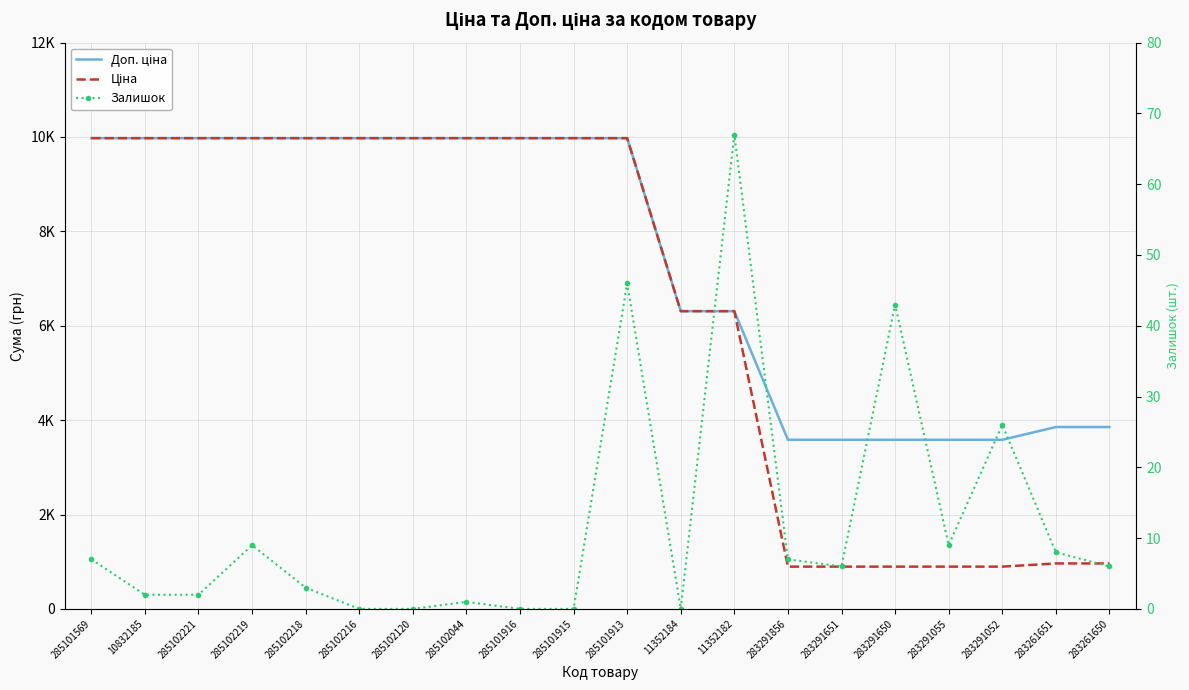

Which category has the lowest value in the Доп. ціна series?

283291856